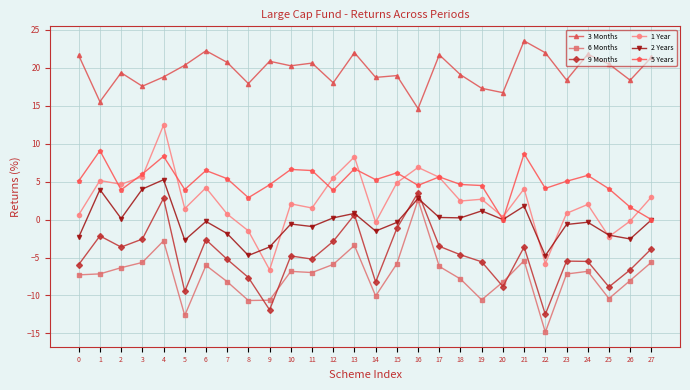

What is the difference between the maximum and minimum values in the 1 Year series?

19.1